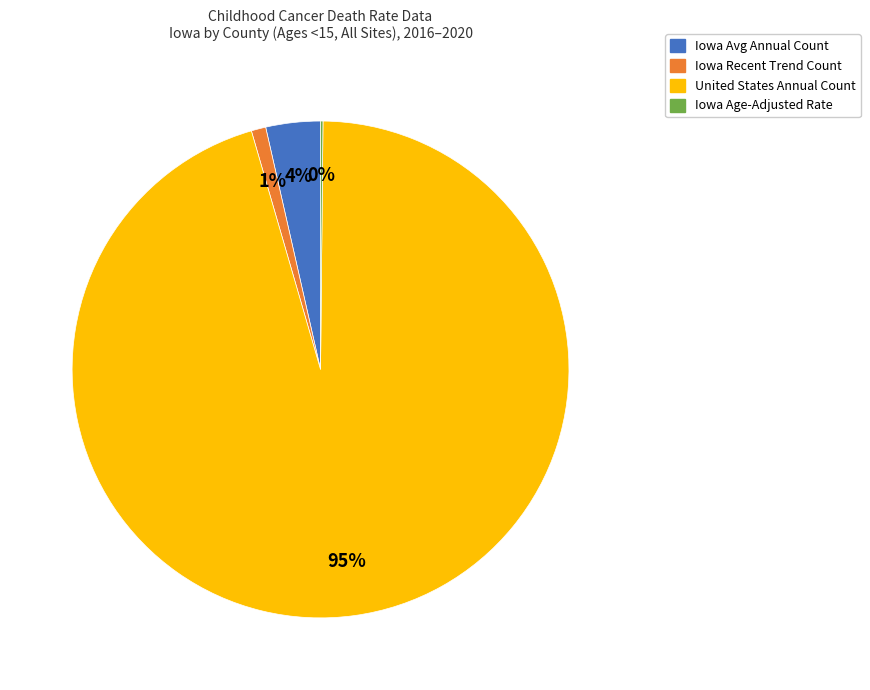

To the nearest percent, what is the difference between the Iowa Recent Trend Count and United States Annual Count slice percentages?

94%